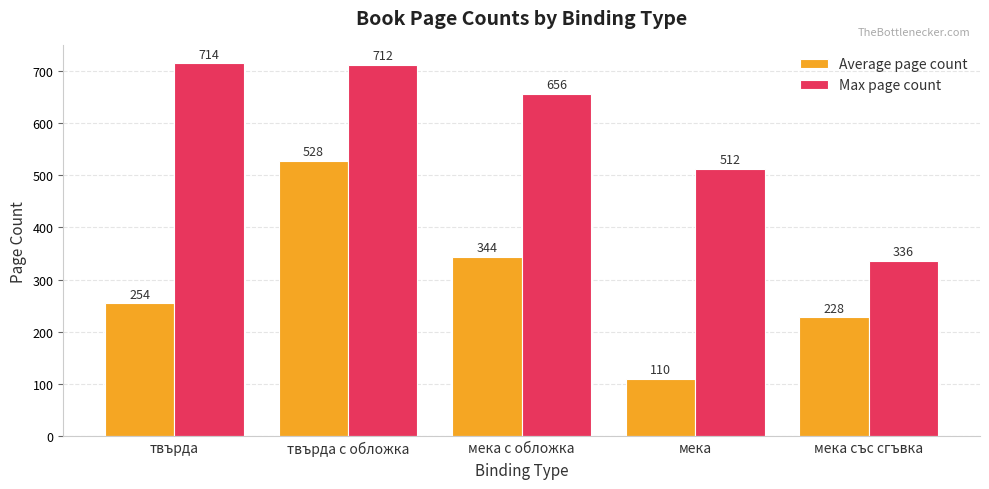

At which label is Max page count closest to 525?

мека